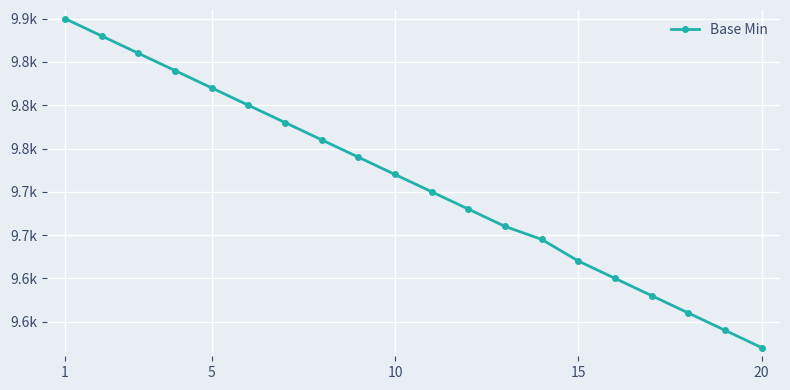

What is the maximum value shown in the chart?

9900